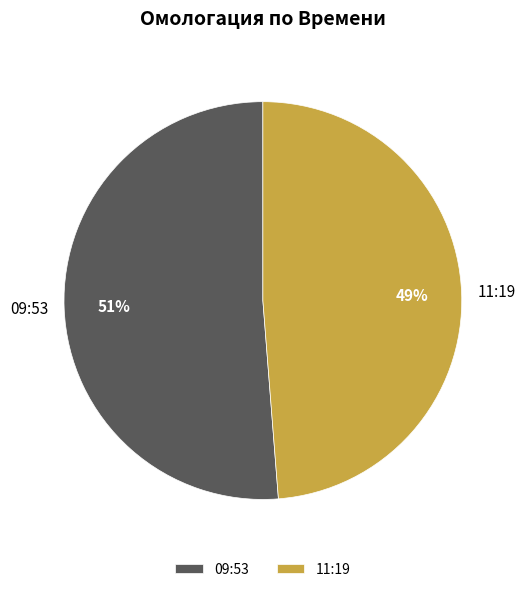

Rank the categories by value from highest to lowest.

09:53, 11:19